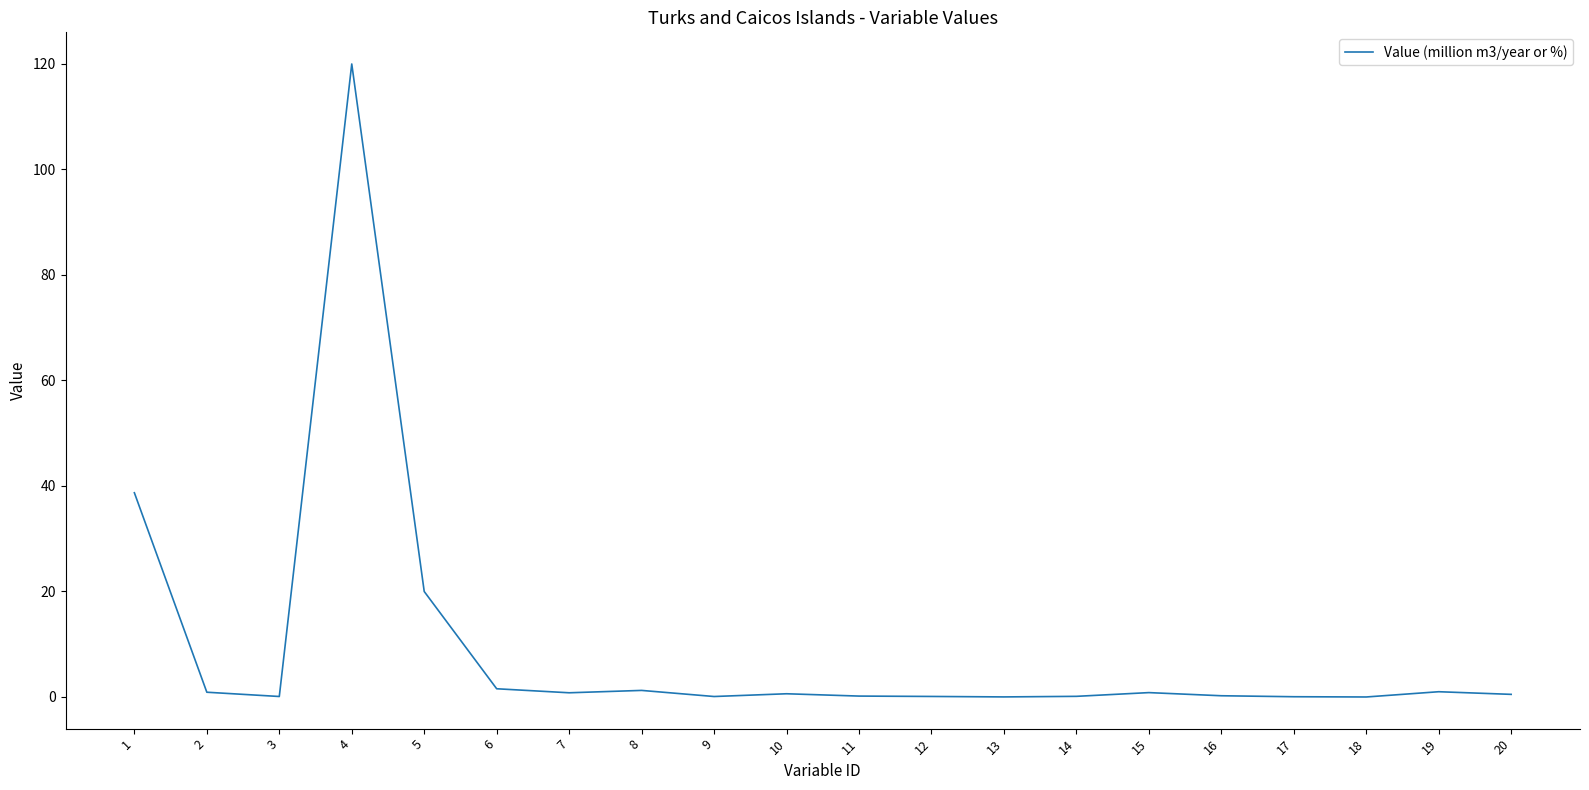

At which category does the chart reach its peak across all series?

4